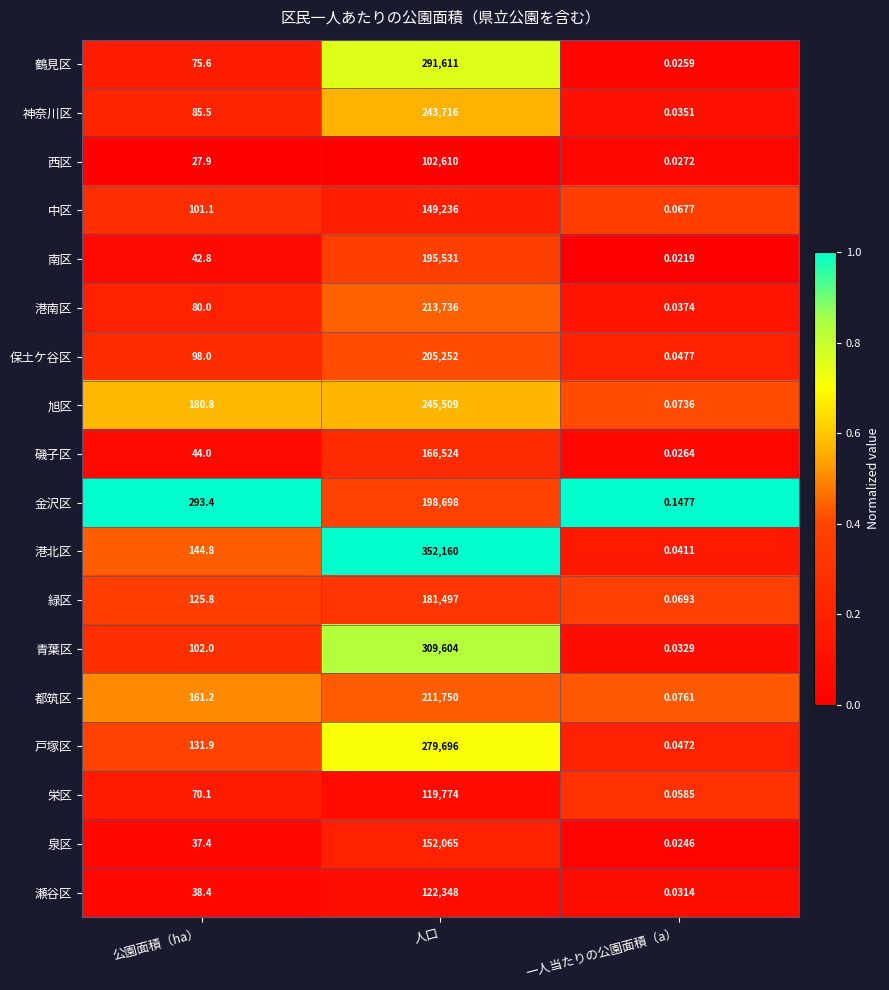

Which category has the lowest value across all series?

一人当たりの公園面積（a）